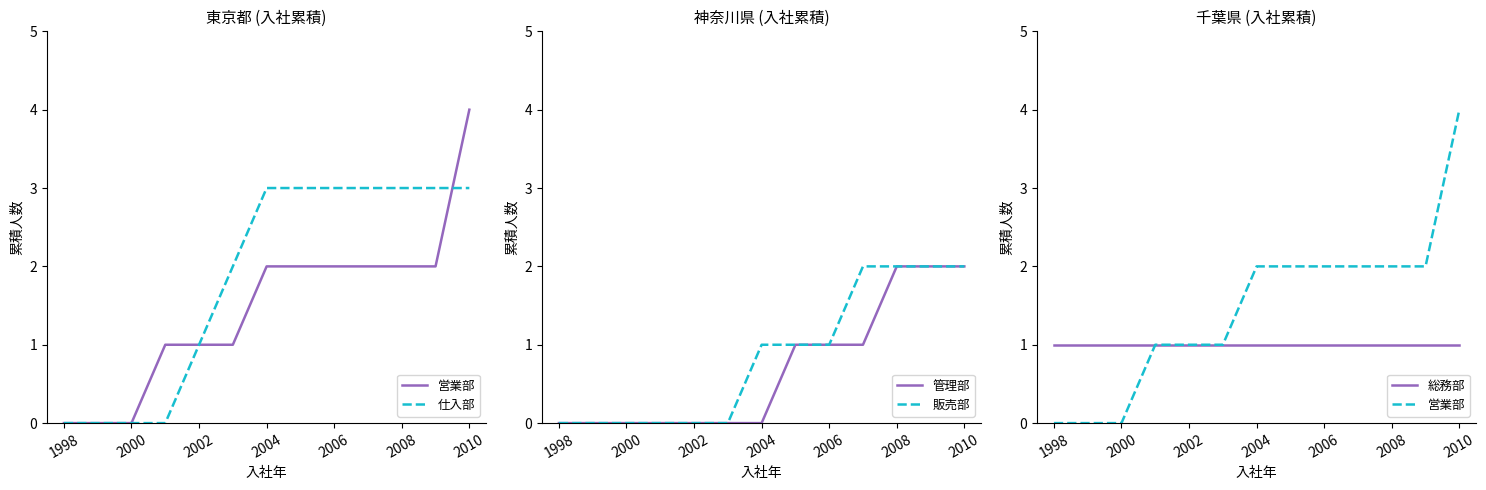

Which series has the largest total across all categories?

仕入部